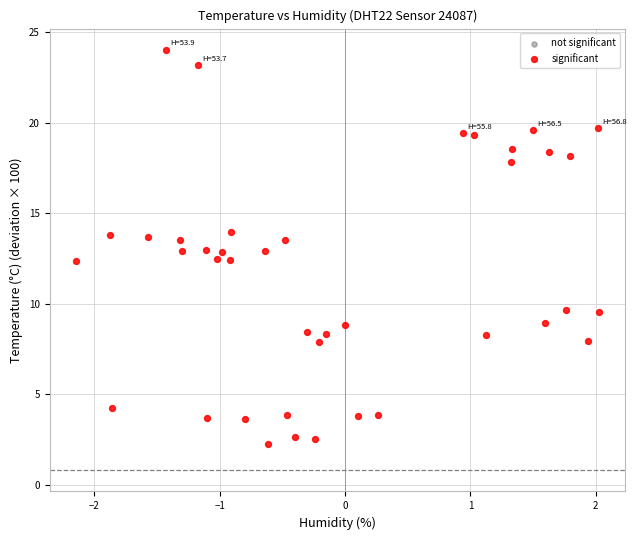

What is the range of X values (max minus min)?

4.2